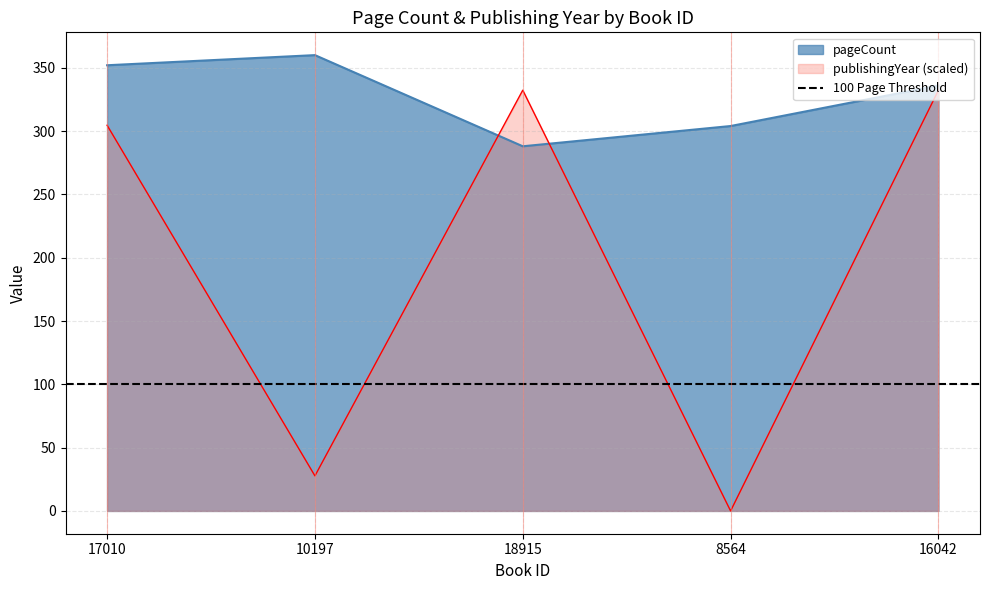

Which category has the lowest value across all series?

8564